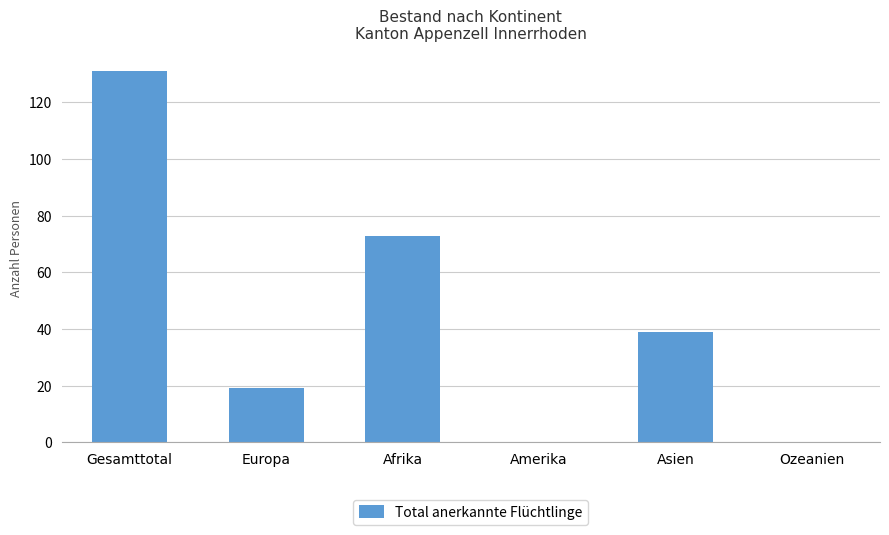

Reading left to right, transcribe all the data shown in this chart.

131	19	73	0	39	0